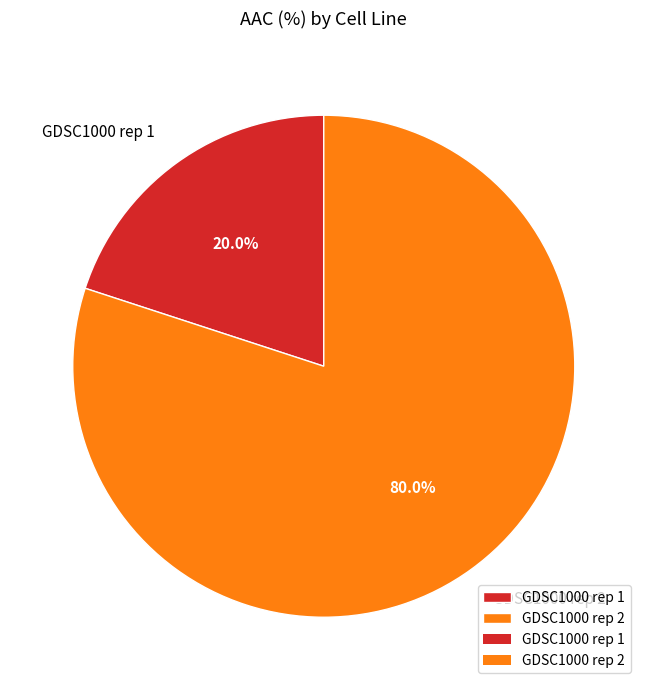

Approximately how many times larger is the value at GDSC1000 rep 1 compared to GDSC1000 rep 2?

0.2